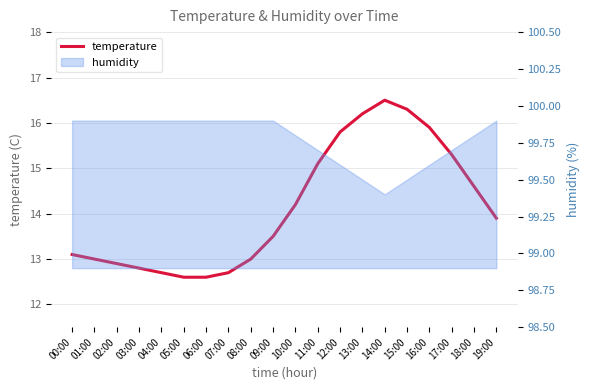

The value at 05:00 is 7.5. True or false?

False